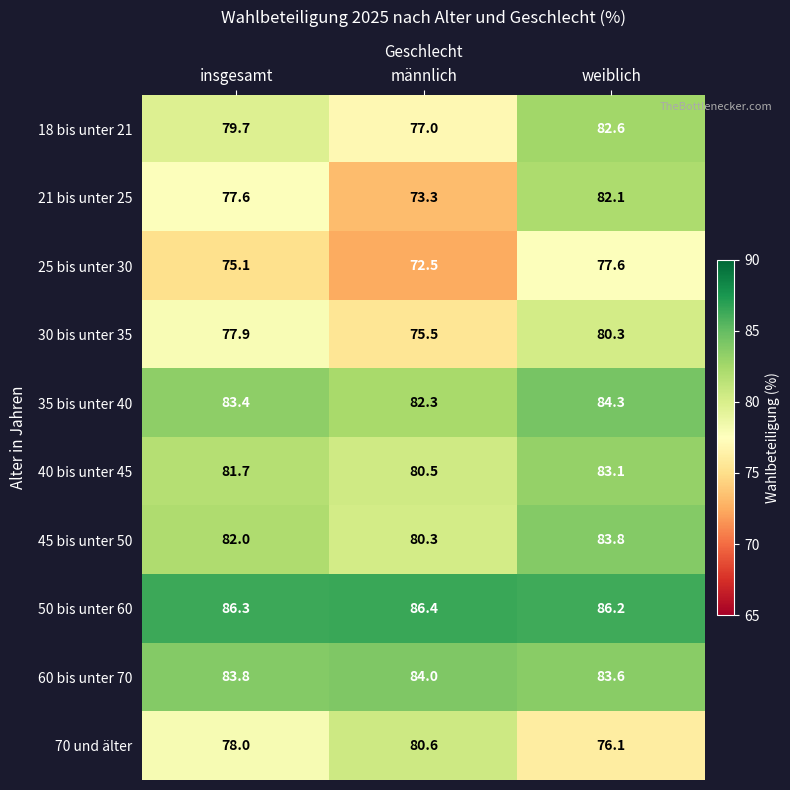

How many distinct data groups are displayed?

10